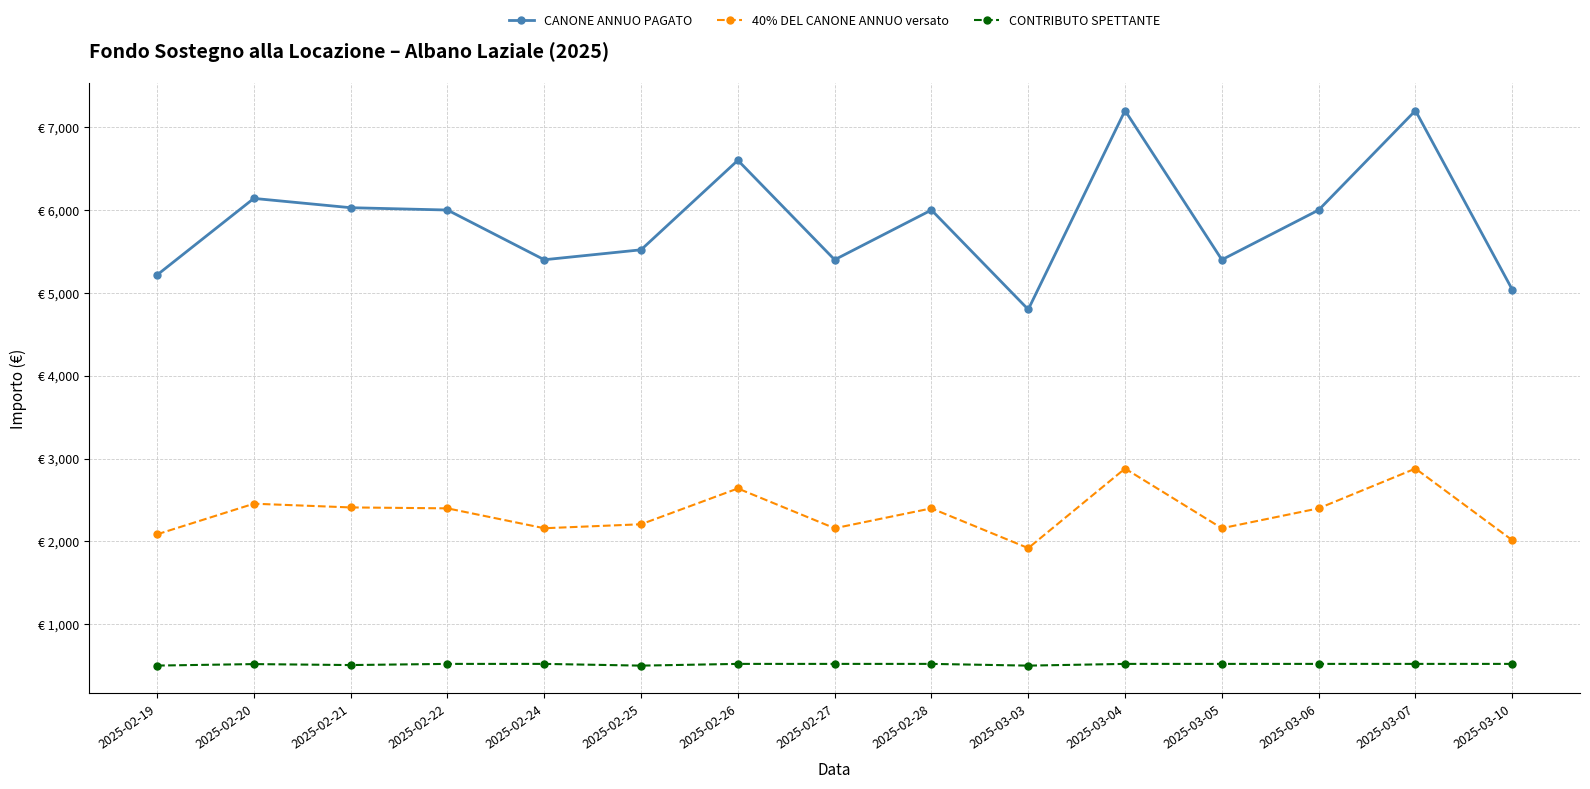

True or false: CANONE ANNUO PAGATO and 40% DEL CANONE ANNUO versato cross at least once.

False